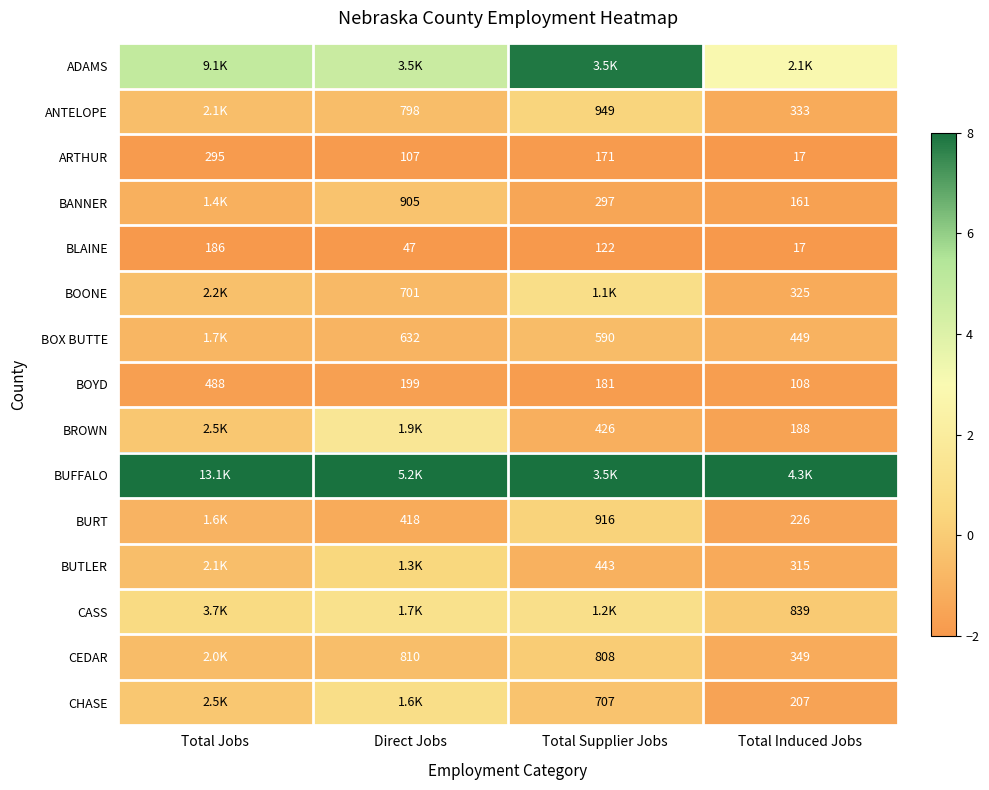

Rank the categories by ARTHUR value from lowest to highest.

Total Induced Jobs, Direct Jobs, Total Supplier Jobs, Total Jobs